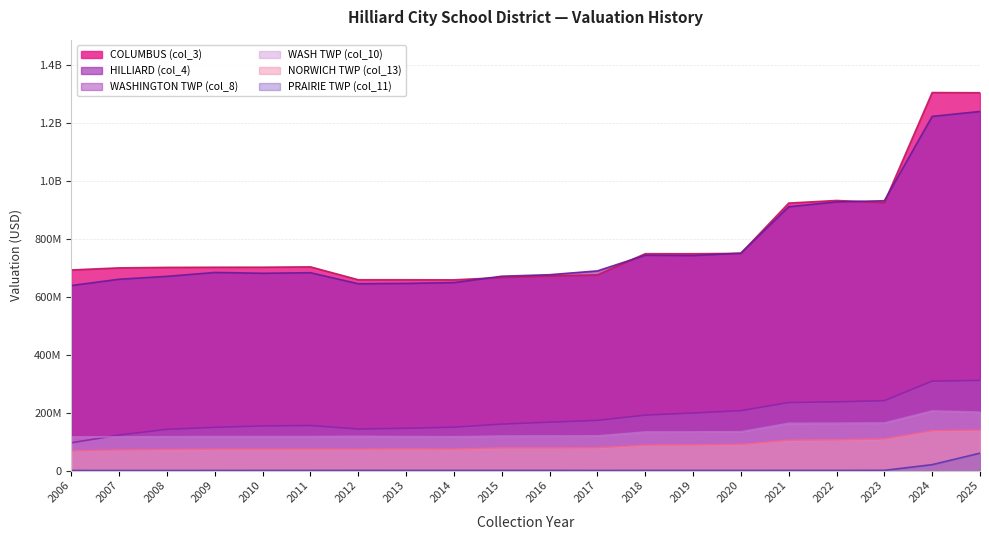

What is the lowest value of the NORWICH TWP (col_13) series?

67834680